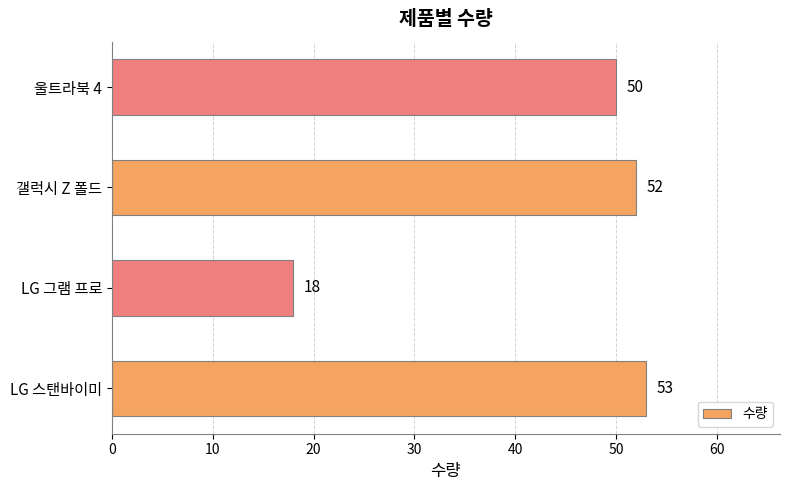

What is the approximate value at LG 스탠바이미, to the nearest 5?

55